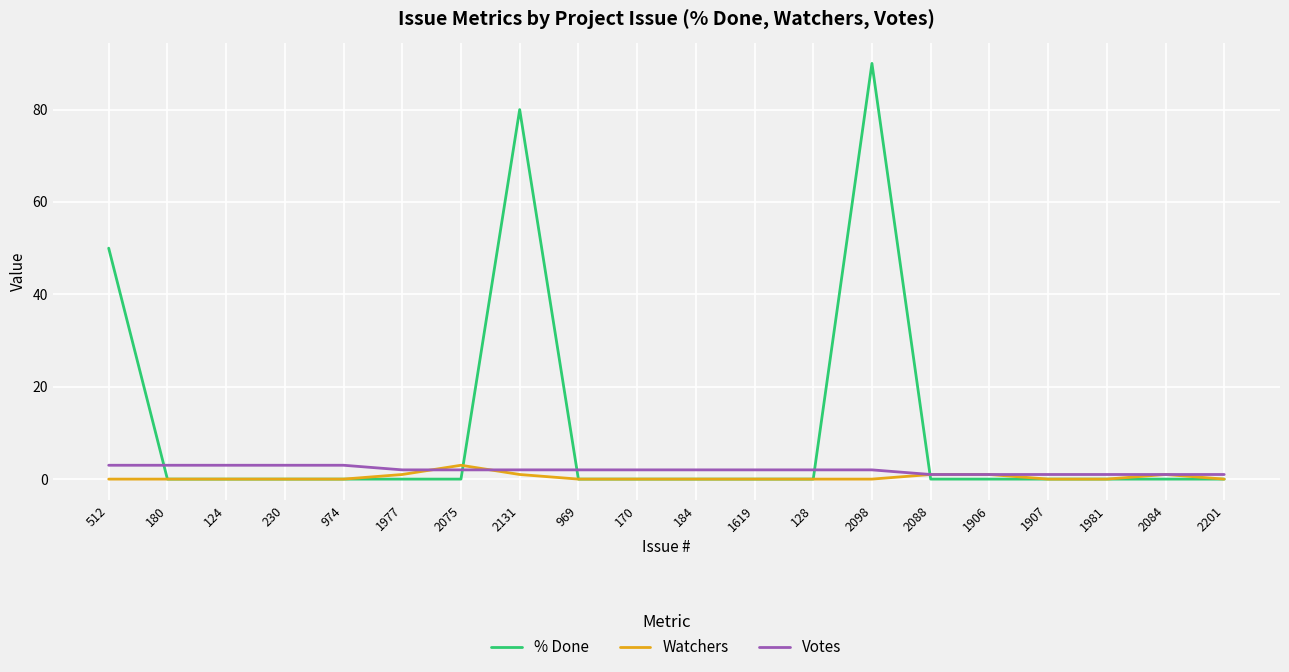

Reading right to left, transcribe all the data shown in this chart.

% Done: 2201=0	2084=0	1981=0	1907=0	1906=0	2088=0	2098=90	128=0	1619=0	184=0	170=0	969=0	2131=80	2075=0	1977=0	974=0	230=0	124=0	180=0	512=50
Watchers: 2201=0	2084=1	1981=0	1907=0	1906=1	2088=1	2098=0	128=0	1619=0	184=0	170=0	969=0	2131=1	2075=3	1977=1	974=0	230=0	124=0	180=0	512=0
Votes: 2201=1	2084=1	1981=1	1907=1	1906=1	2088=1	2098=2	128=2	1619=2	184=2	170=2	969=2	2131=2	2075=2	1977=2	974=3	230=3	124=3	180=3	512=3